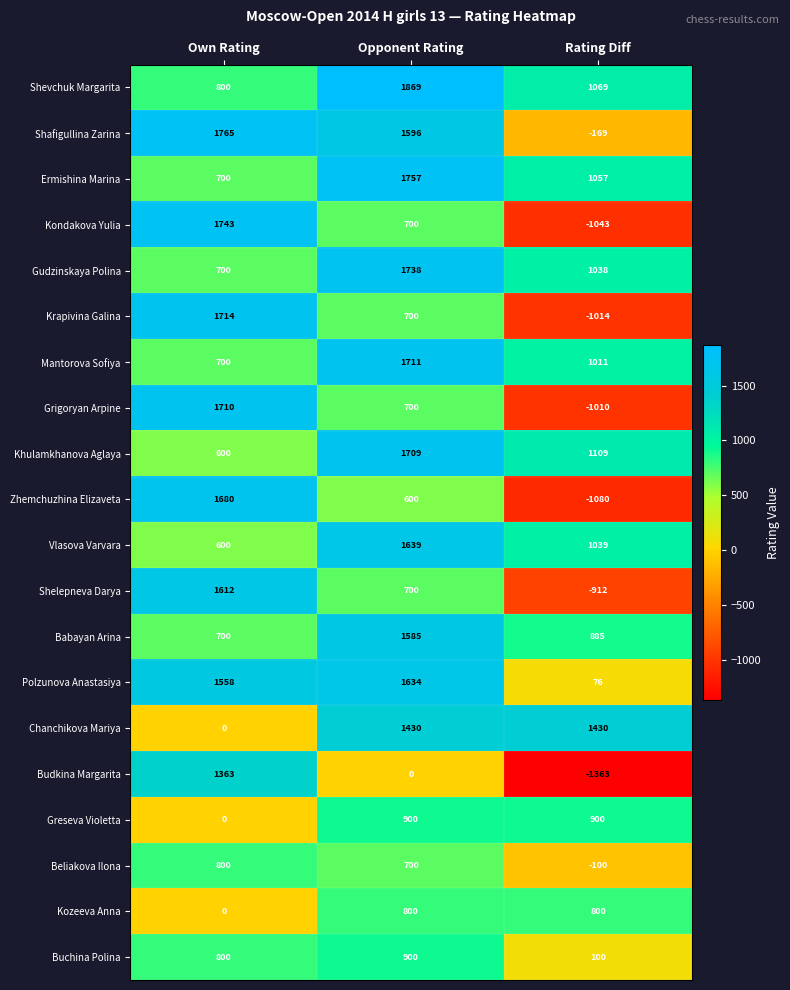

Which category has the lowest value across all series?

Rating Diff